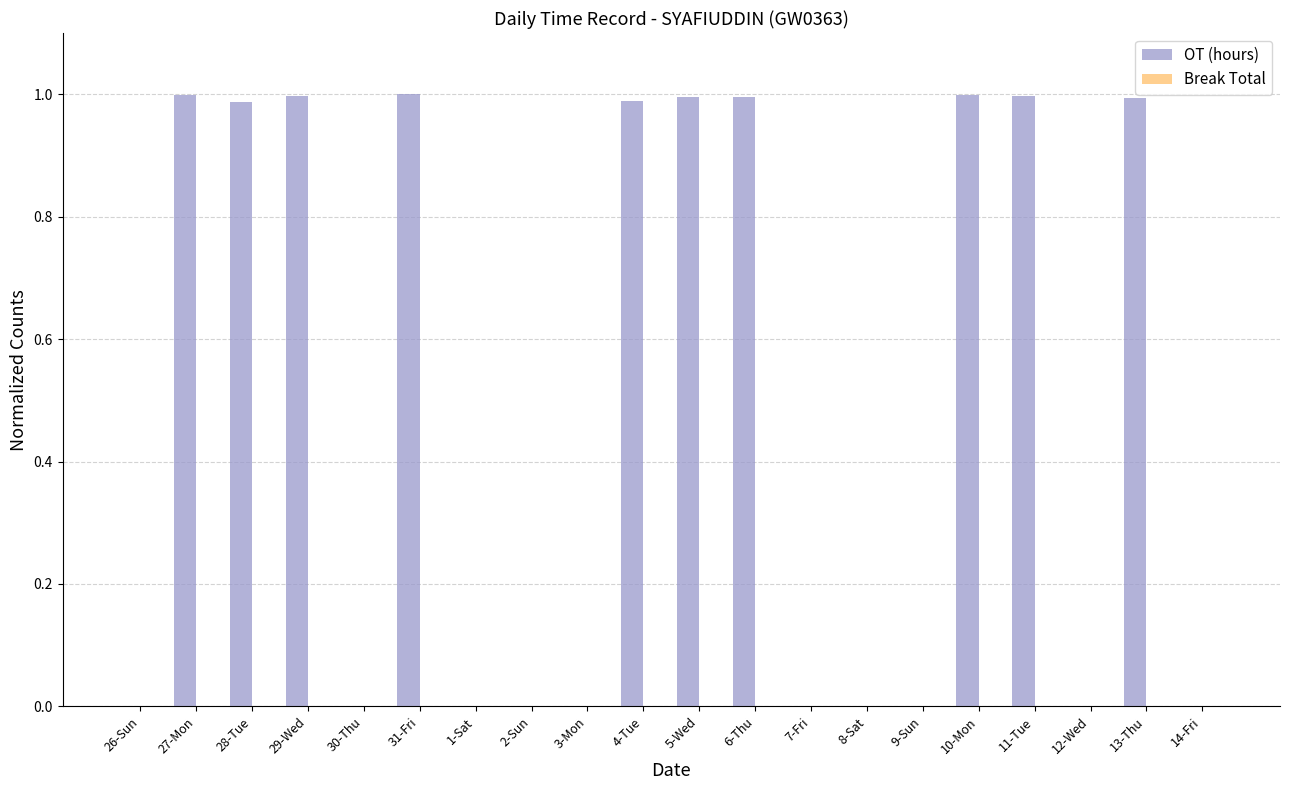

Between 2-Sun and 29-Wed, which is larger?

29-Wed